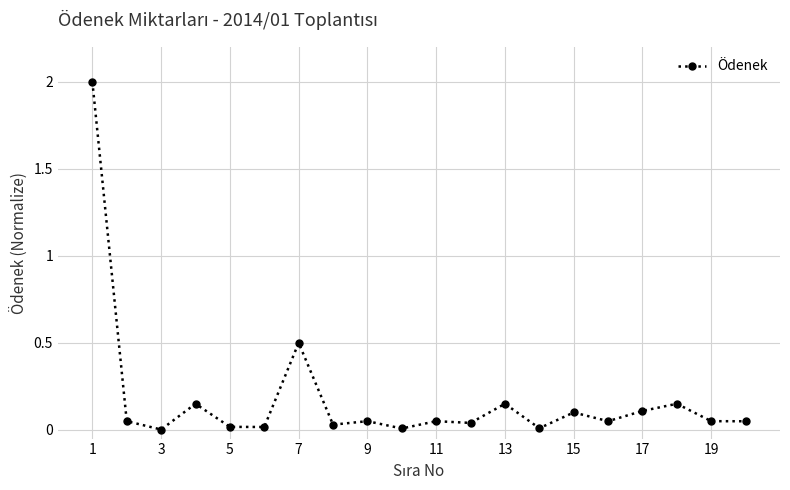

What is the difference between the second highest and second lowest values?

0.5